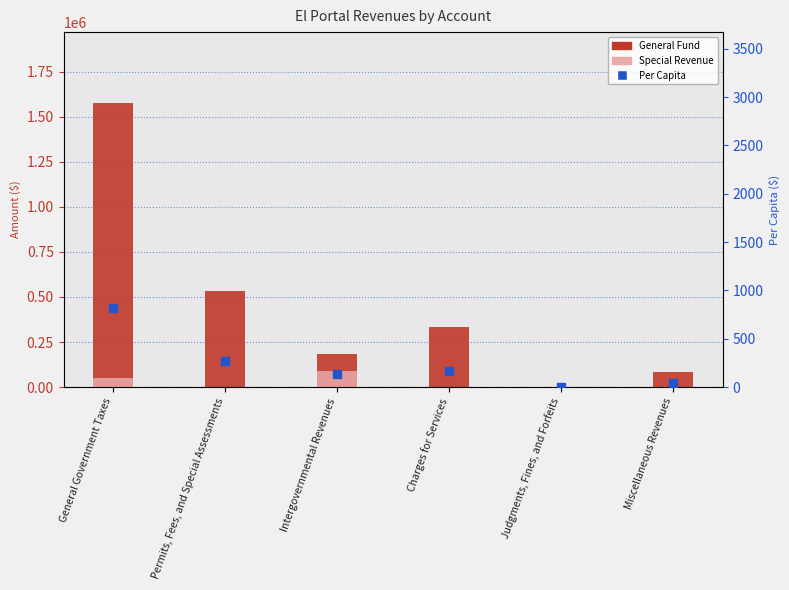

At which category is the sum across all series the highest?

General Government Taxes